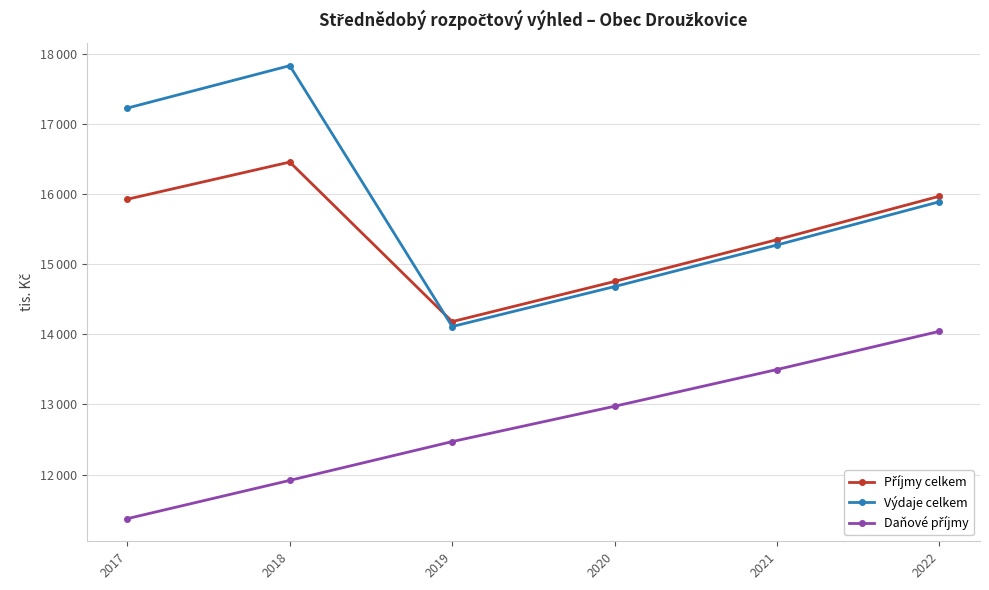

Is this an area chart (filled region under the line)?

No